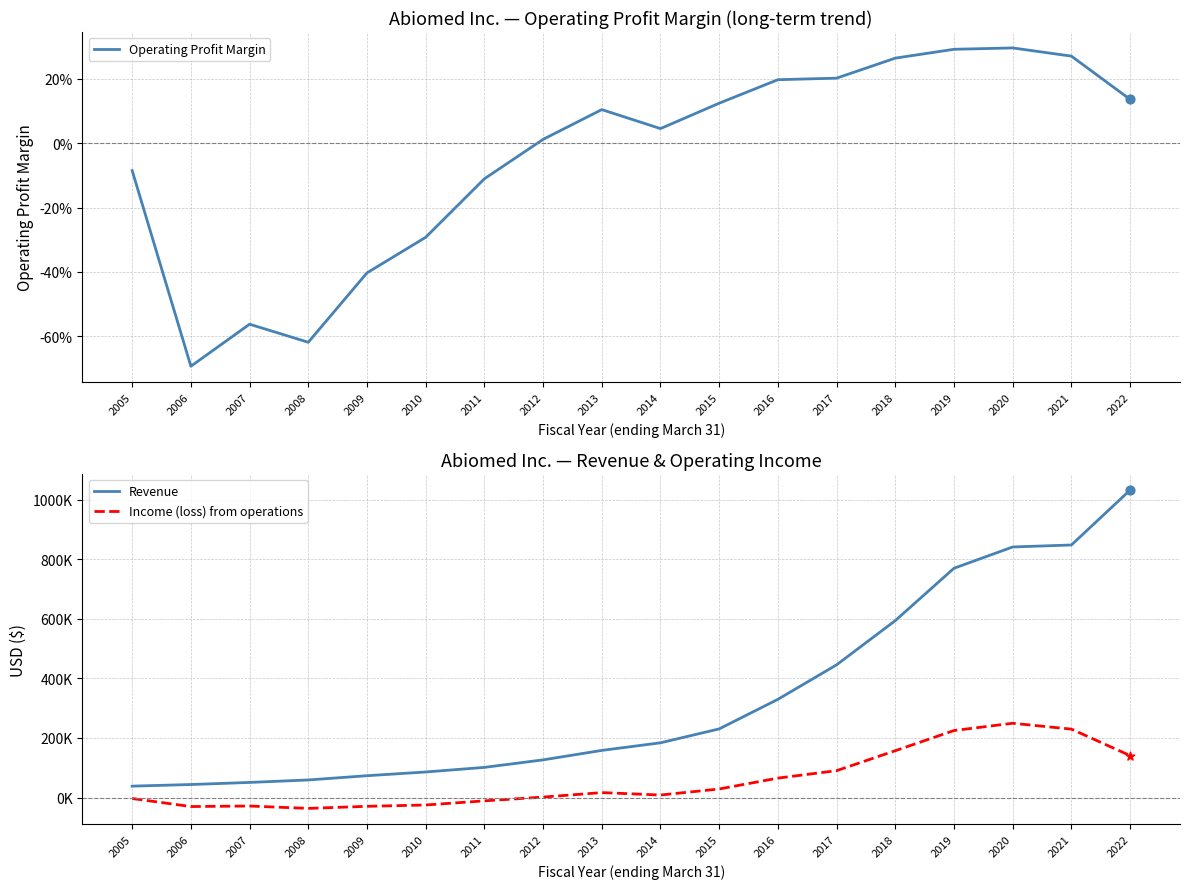

Which series has the largest total across all categories?

Revenue